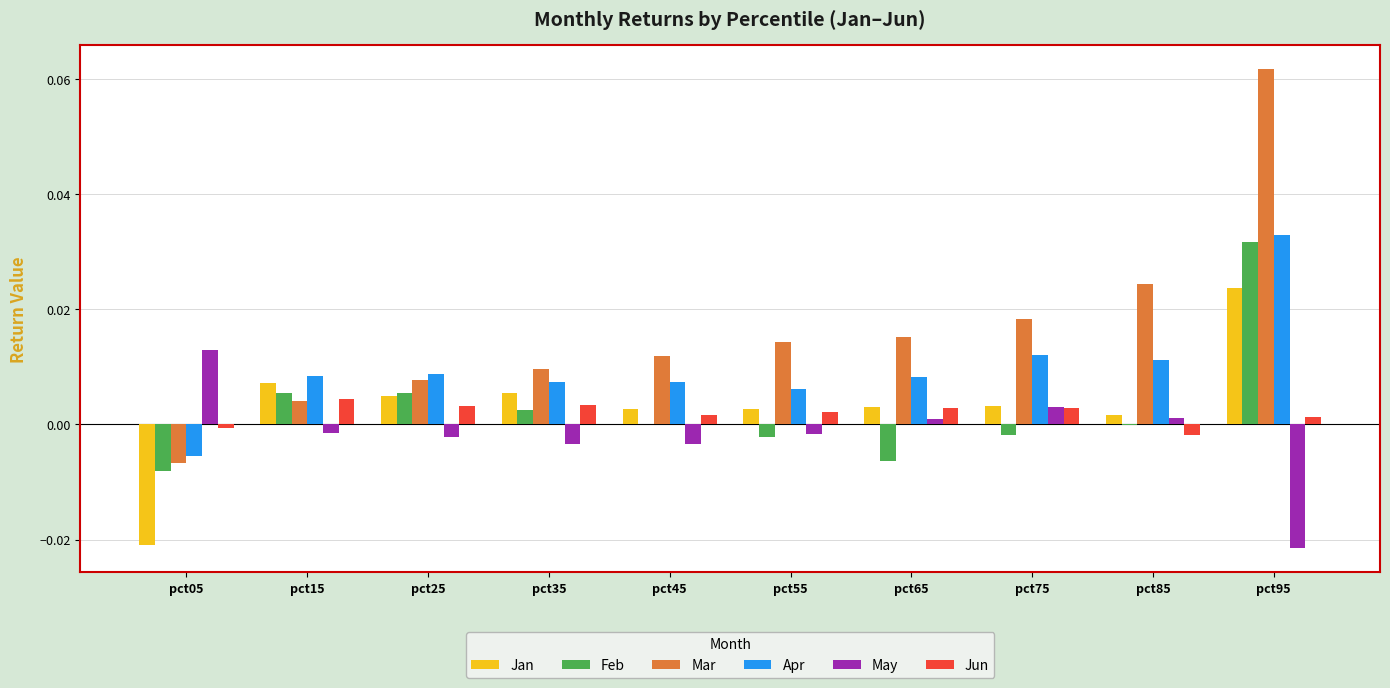

Is the value of Mar at pct15 greater than the value of May at pct25?

Yes